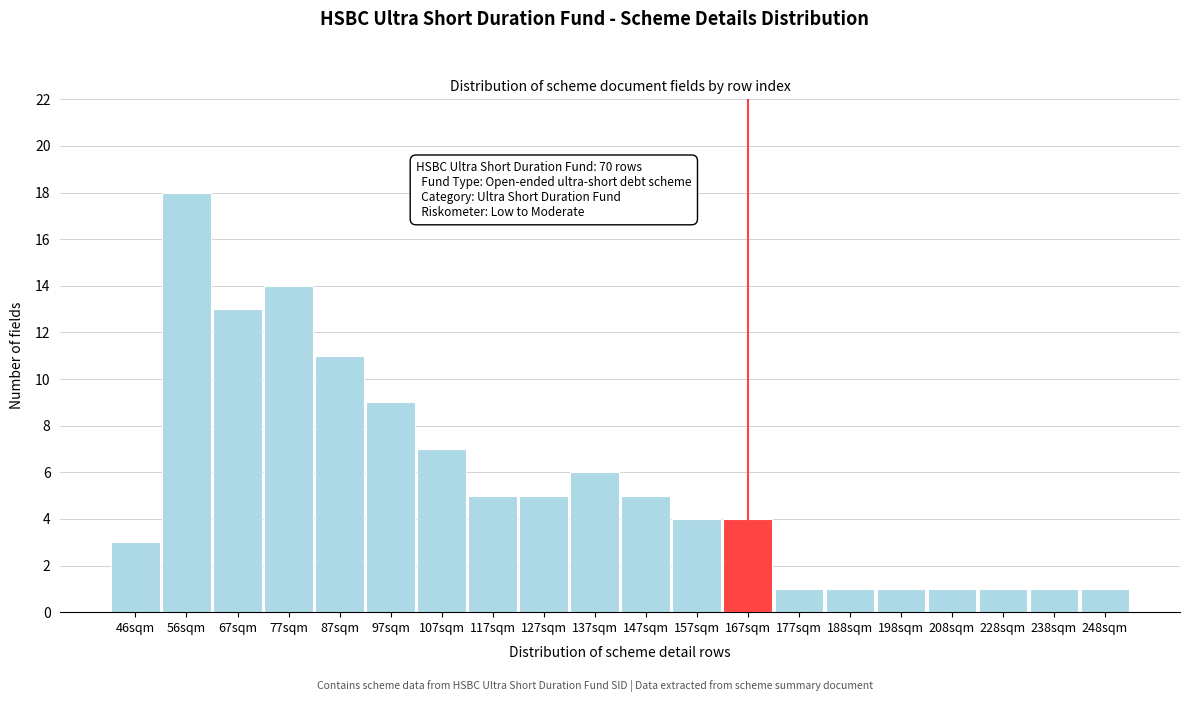

Reading left to right, what are all the values shown in this chart?

46sqm=3	56sqm=18	67sqm=13	77sqm=14	87sqm=11	97sqm=9	107sqm=7	117sqm=5	127sqm=5	137sqm=6	147sqm=5	157sqm=4	167sqm=4	177sqm=1	188sqm=1	198sqm=1	208sqm=1	228sqm=1	238sqm=1	248sqm=1